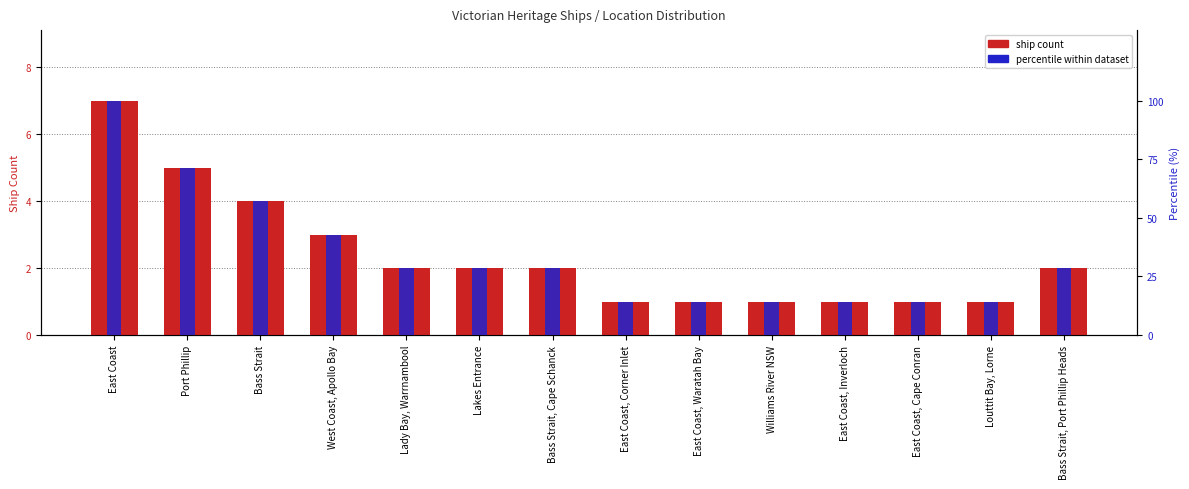

What is the sum of all ship count values?

33.0